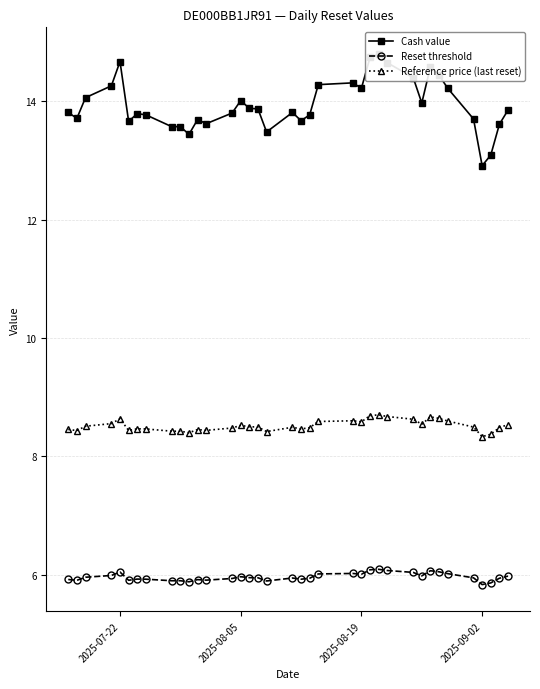

Rank the series by their maximum value, from lowest to highest.

Reset threshold, Reference price (last reset), Cash value